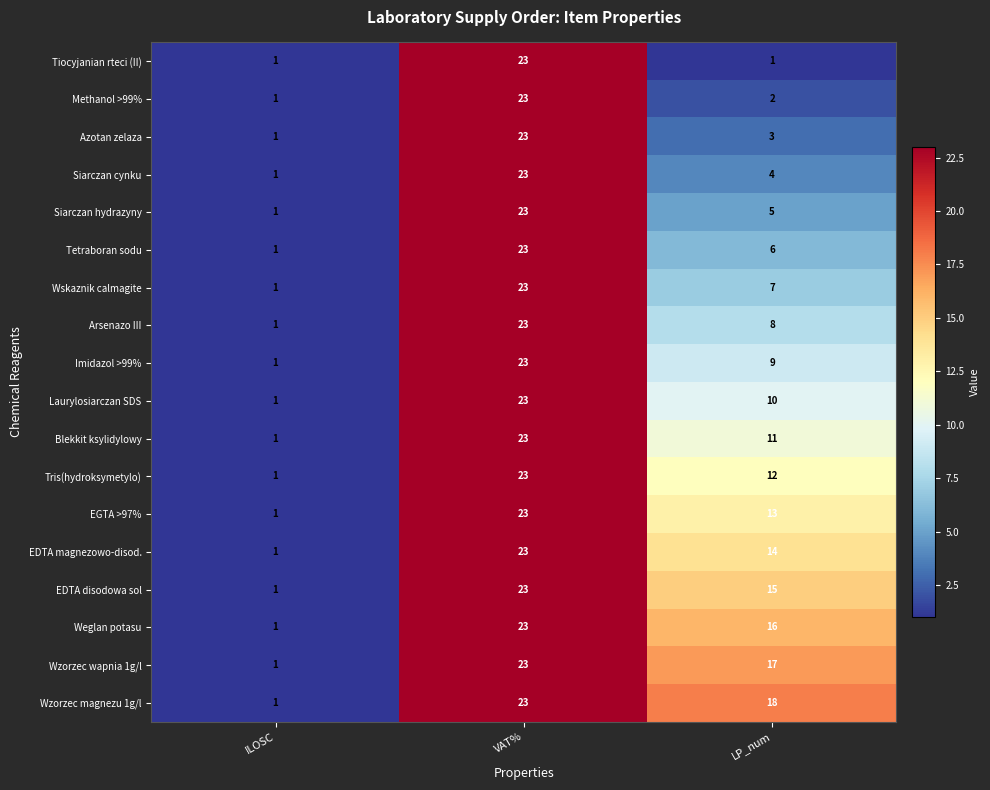

What is the sum of all EGTA >97% values?

37